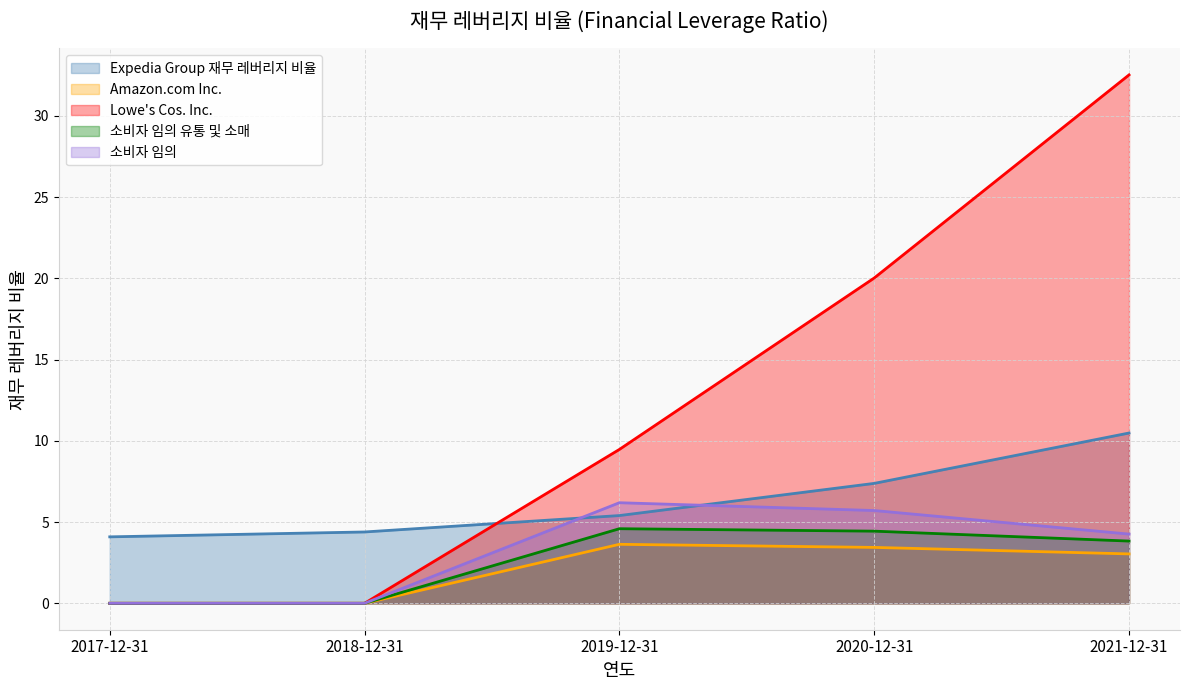

Is the value of Amazon.com Inc. at 2017-12-31 greater than the value of 소비자 임의 유통 및 소매 at 2019-12-31?

No